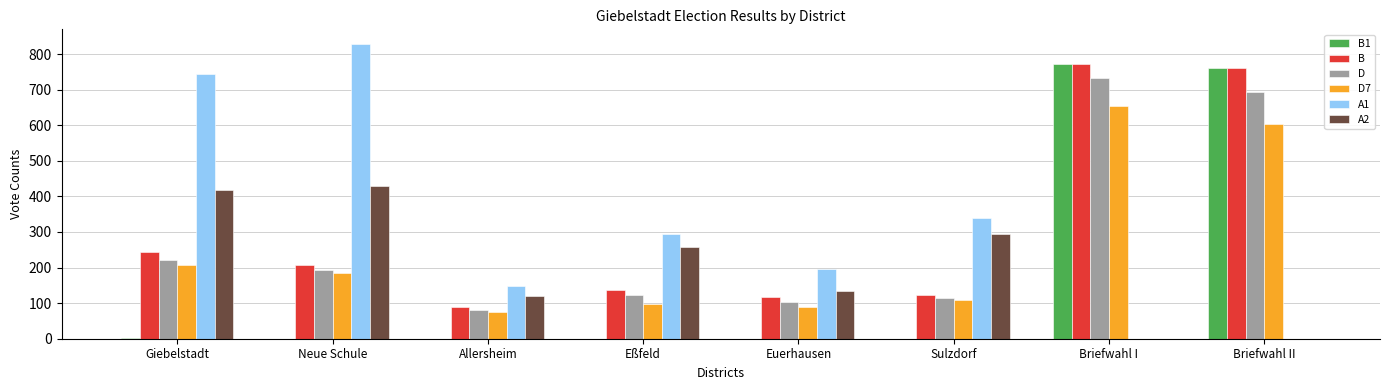

Is the value of B at Allersheim greater than the value of A1 at Giebelstadt?

No